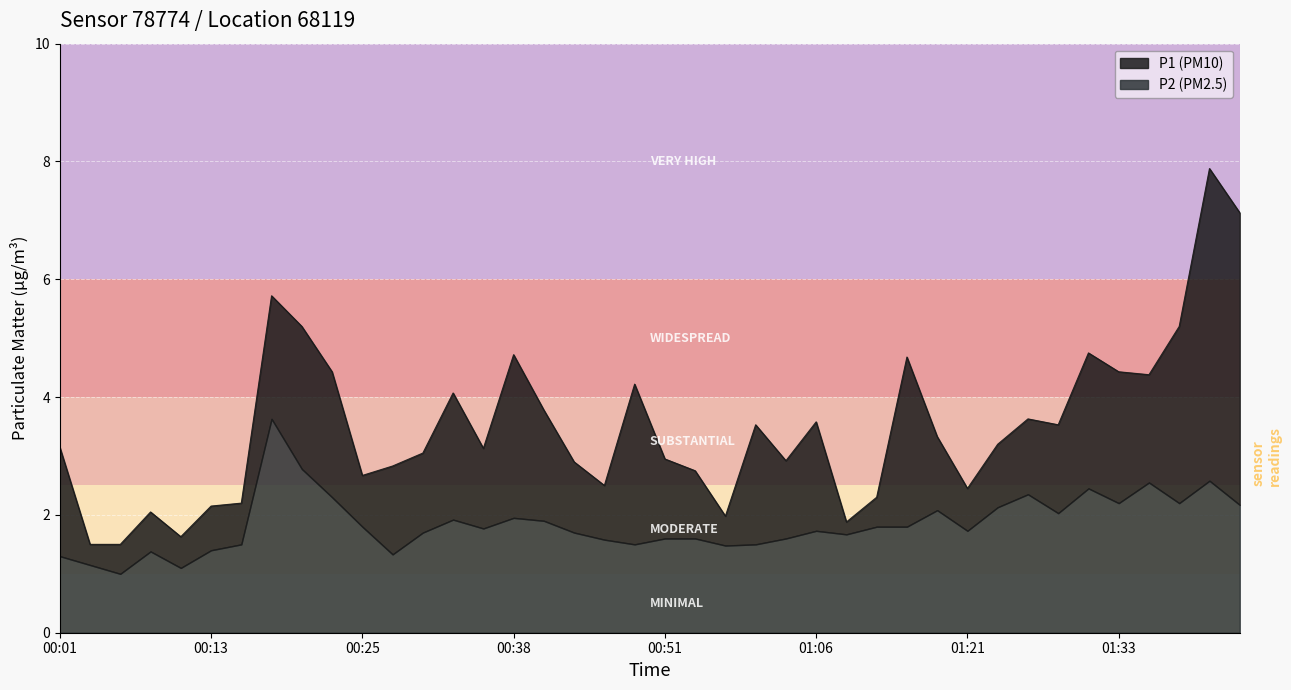

Approximately how many times larger is the value at 00:38 compared to 01:21?

1.9